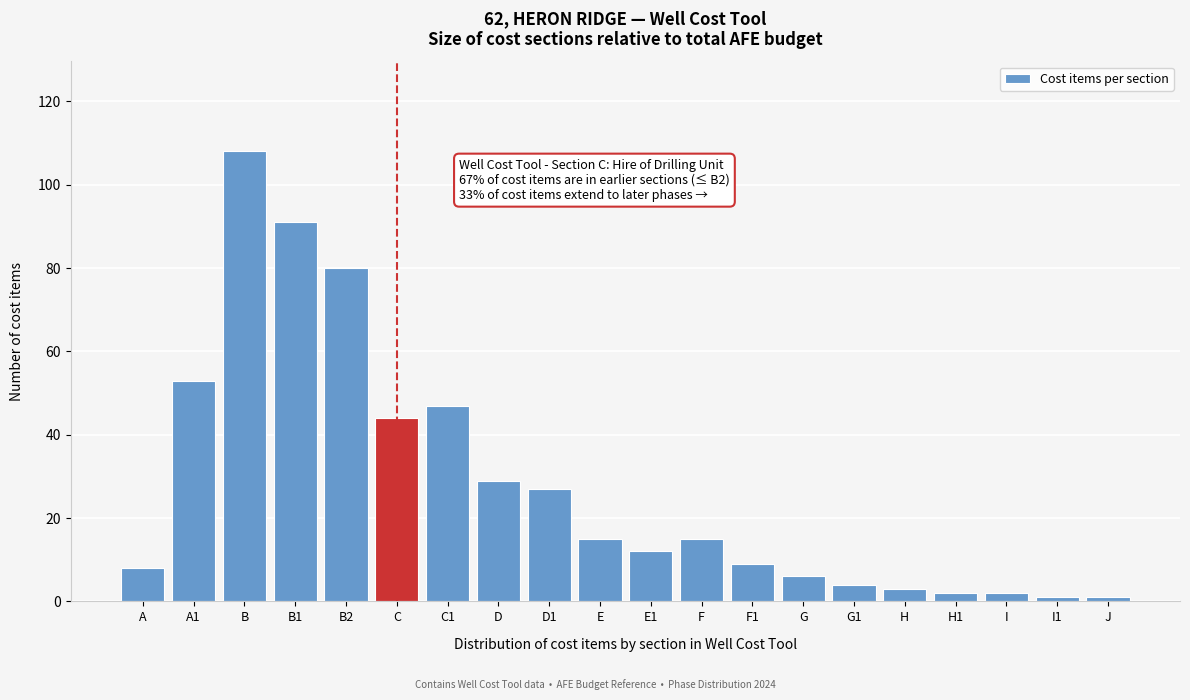

Reading right to left, what are all the values shown in this chart?

1	1	2	2	3	4	6	9	15	12	15	27	29	47	44	80	91	108	53	8